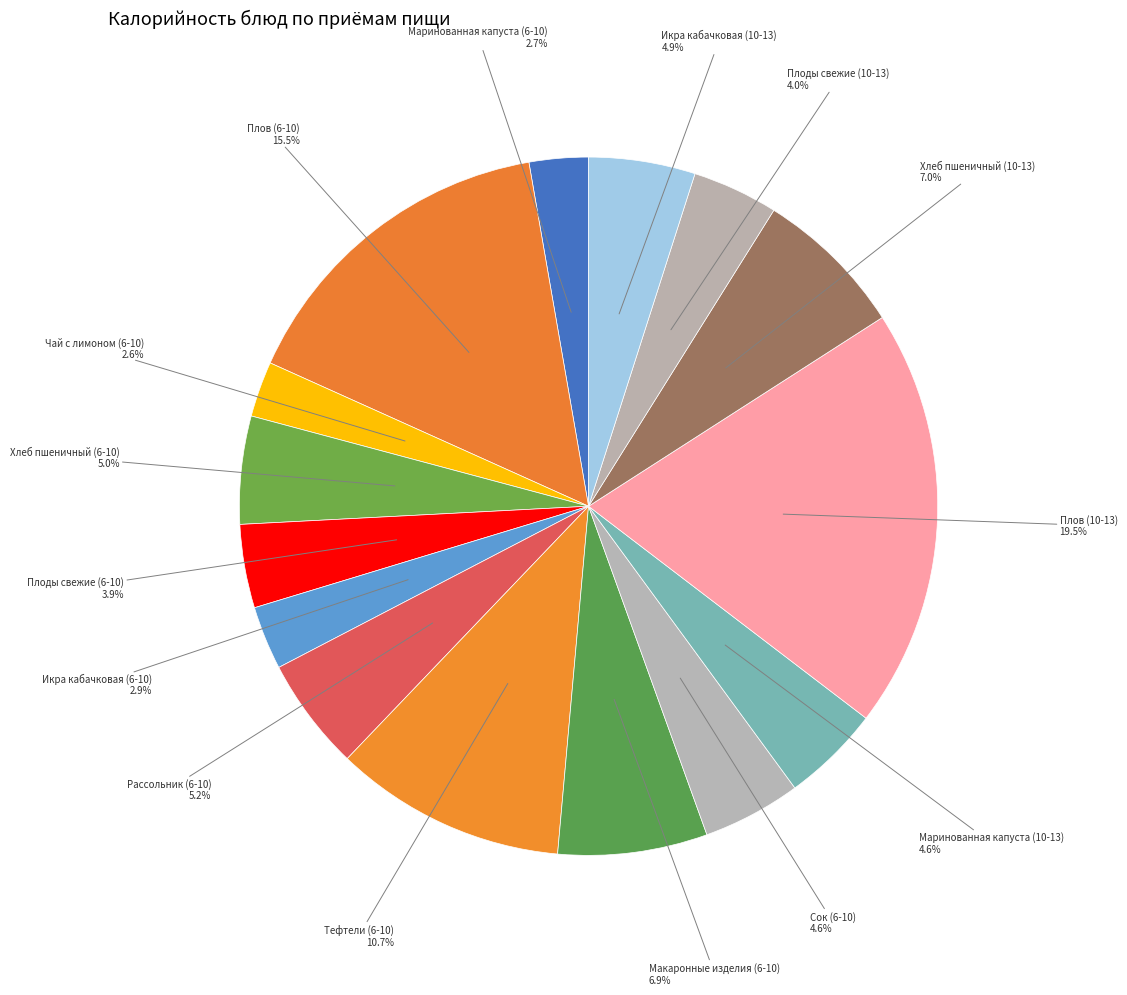

Rank the categories by value from highest to lowest.

Плов (10-13), Плов (6-10), Тефтели (6-10), Хлеб пшеничный (10-13), Макаронные изделия (6-10), Рассольник (6-10), Хлеб пшеничный (6-10), Икра кабачковая (10-13), Сок (6-10), Маринованная капуста (10-13), Плоды свежие (10-13), Плоды свежие (6-10), Икра кабачковая (6-10), Маринованная капуста (6-10), Чай с лимоном (6-10)